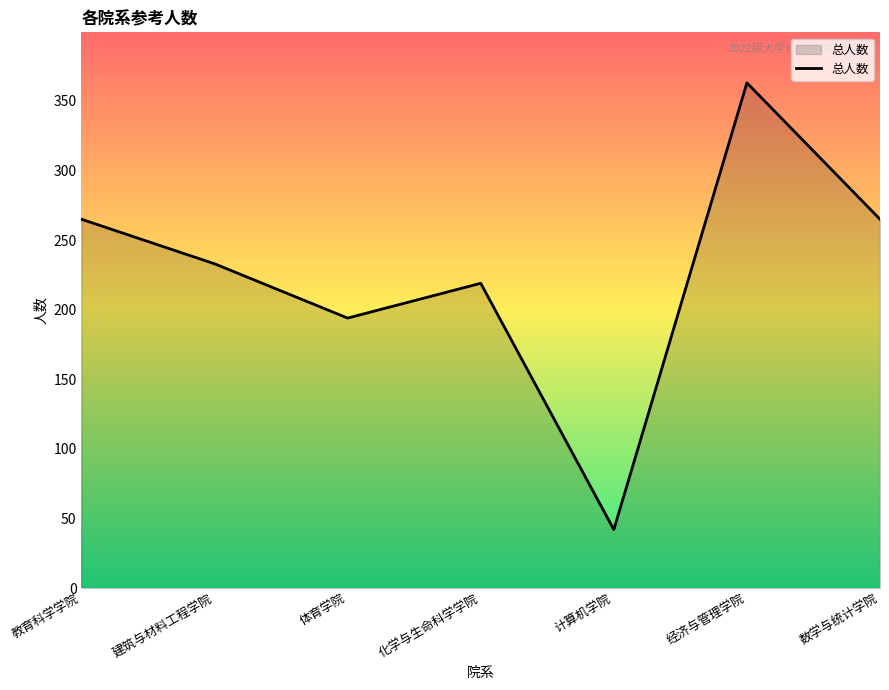

What is the sum of all values?

1581